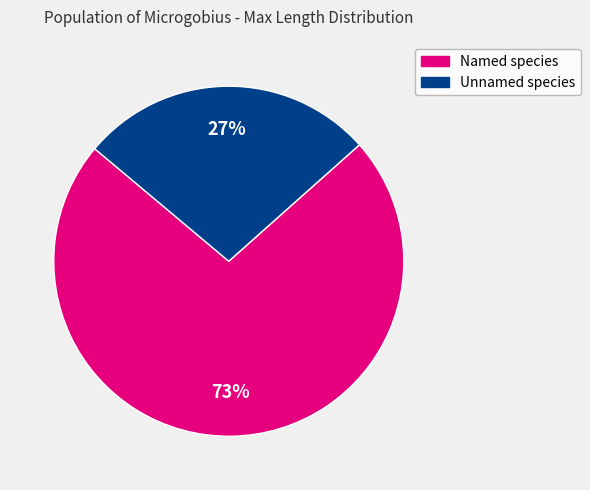

Does any single category account for the majority?

Yes